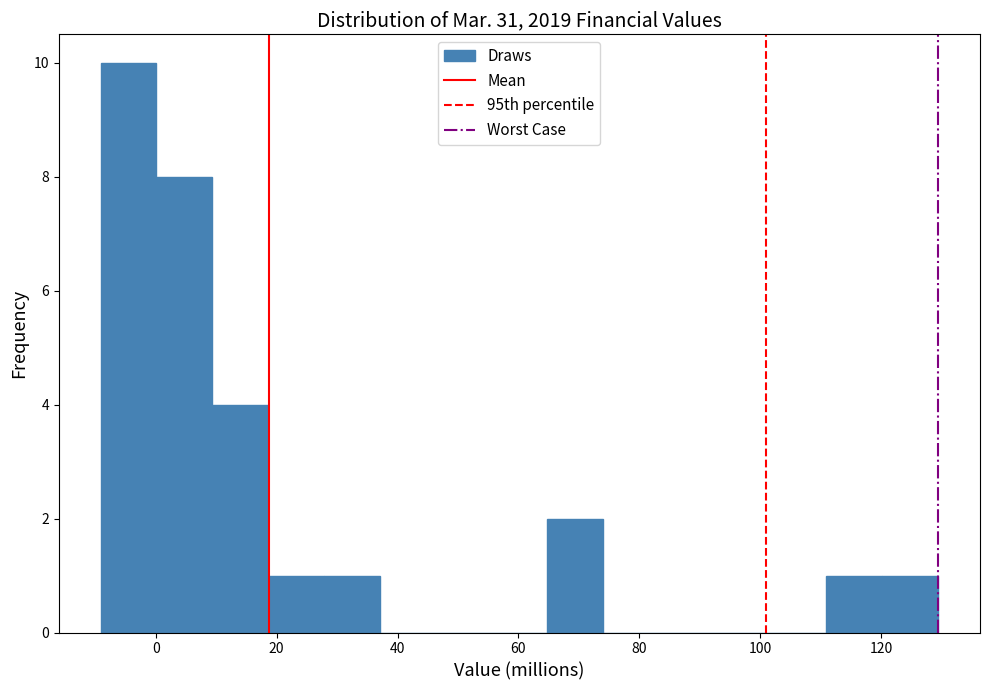

Reading left to right, transcribe this chart: for each bar, give the range it covers on the x-axis and its height. Neither the bar edges nor the heights are printed on the chart, so give them approximately, as read against the axes.

-10 to 0: 10
0 to 10: 8
10 to 18: 4
18 to 28: 1
28 to 38: 1
38 to 46: 0
46 to 56: 0
56 to 64: 0
64 to 74: 2
74 to 84: 0
84 to 92: 0
92 to 102: 0
102 to 110: 0
110 to 120: 1
120 to 130: 1